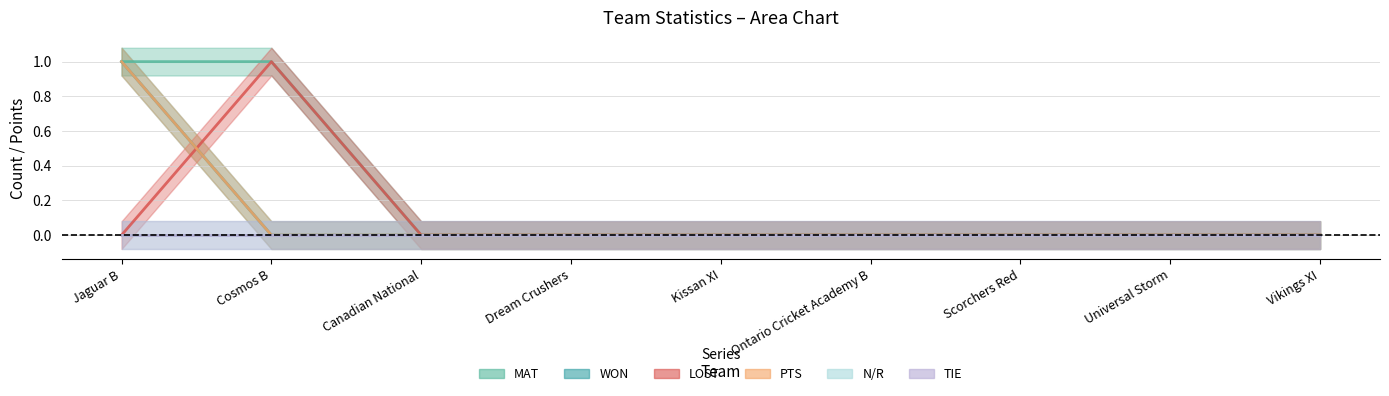

What is the label of the 9th point from the left?

Vikings XI